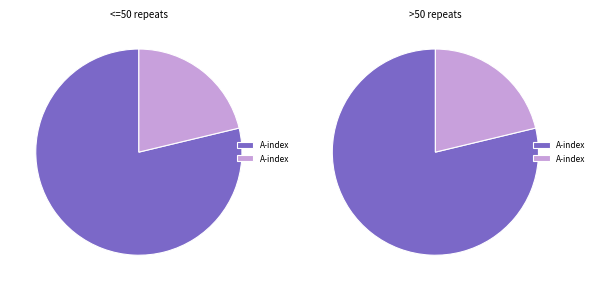

How many segments does this pie chart have?

2